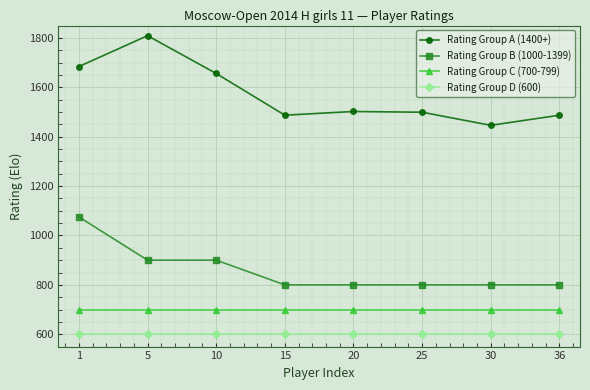

The value of Rating Group A (1400+) at 1 is 2951. True or false?

False